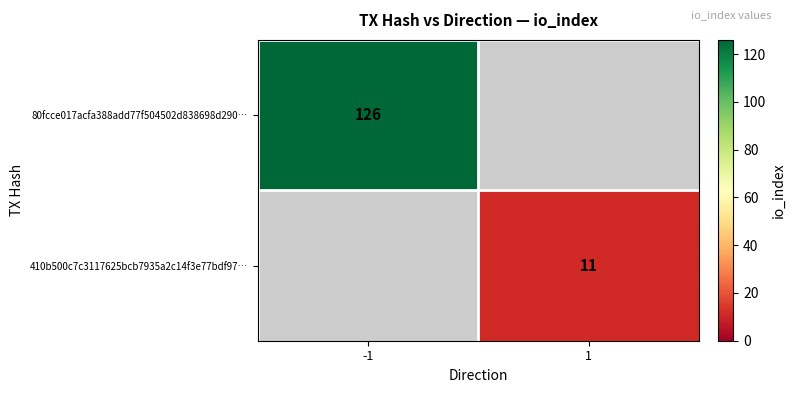

What is the greatest value displayed?

126.0